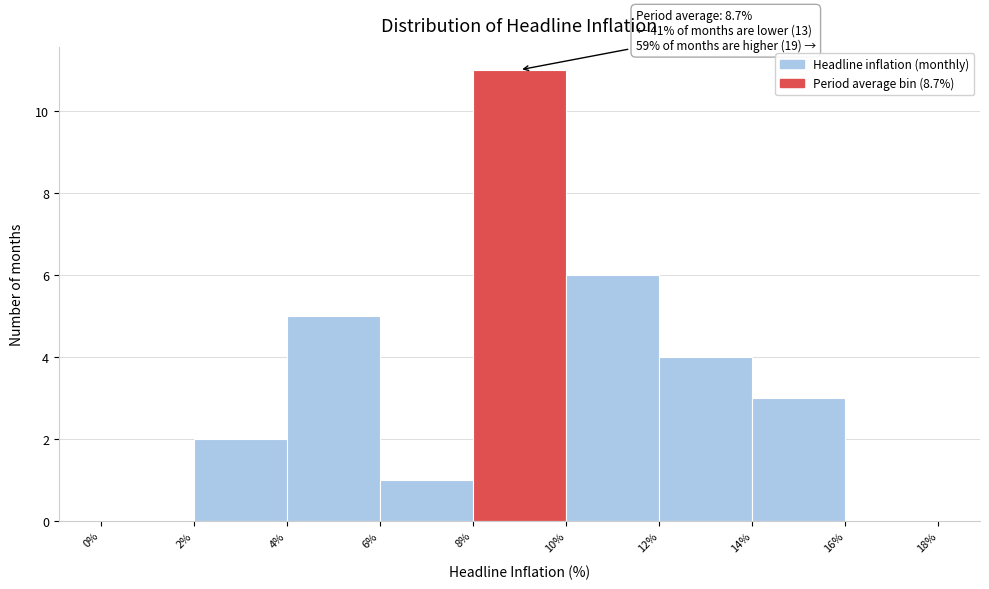

Over which range of the x-axis is the bar tallest?

8% to 10%